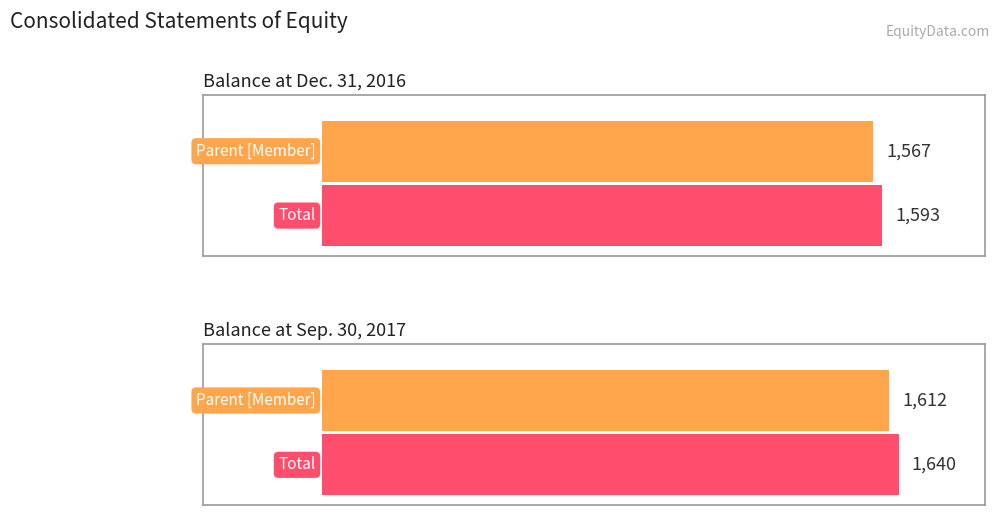

Which series changed the most between Balance at Dec. 31, 2016 and Balance at Sep. 30, 2017?

Total